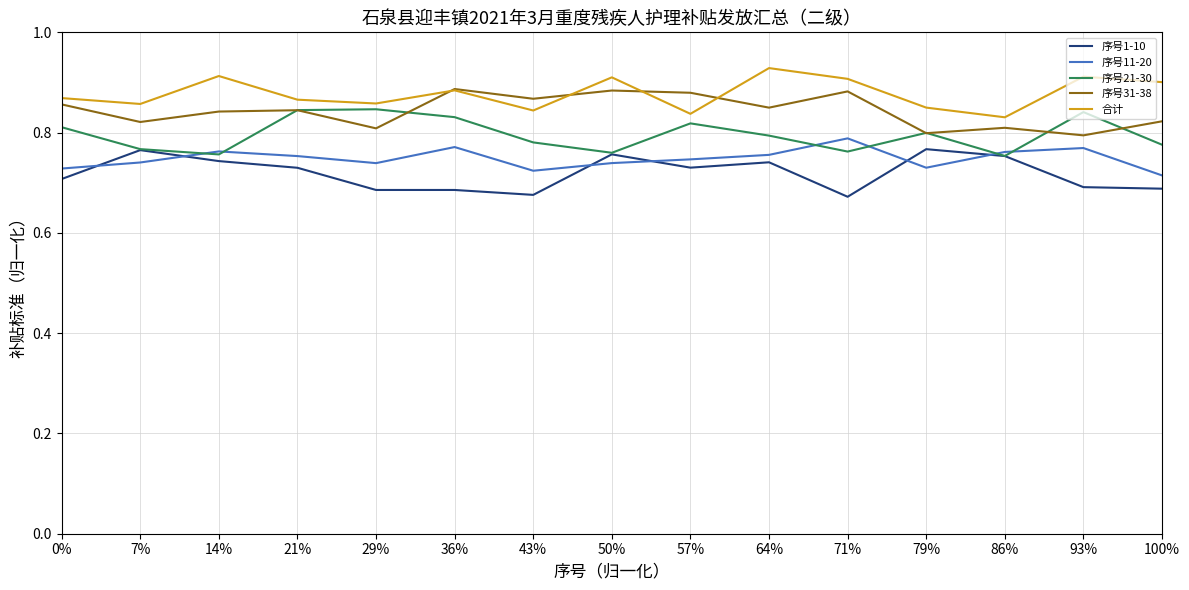

Rank the series by their average value, from highest to lowest.

合计, 序号31-38, 序号21-30, 序号11-20, 序号1-10